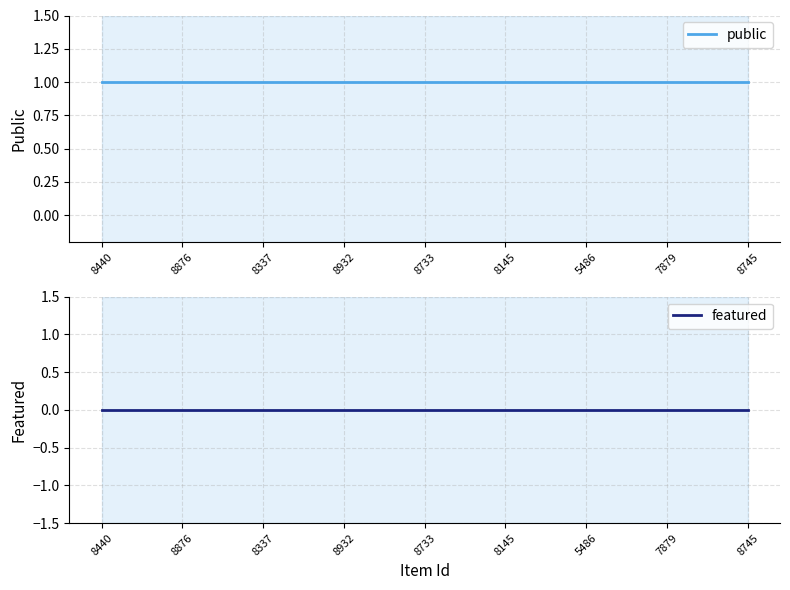

The value of public at 7879 is 1. True or false?

False